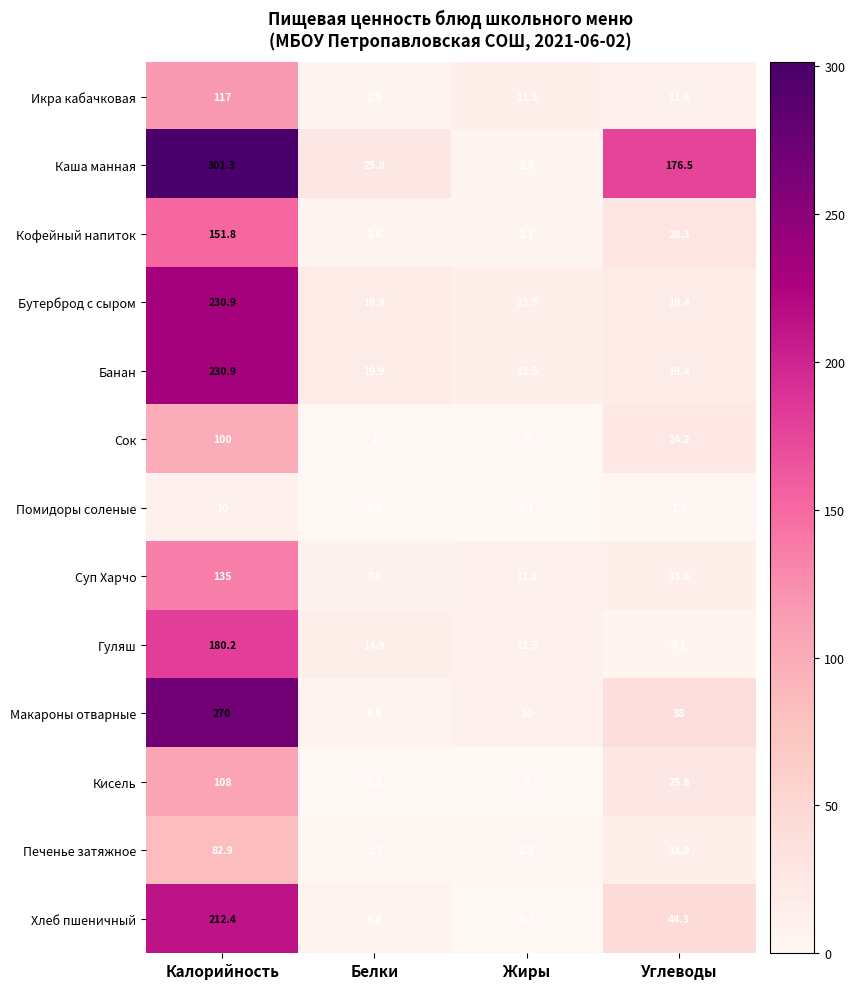

What is the total value across all series at Белки?

112.4